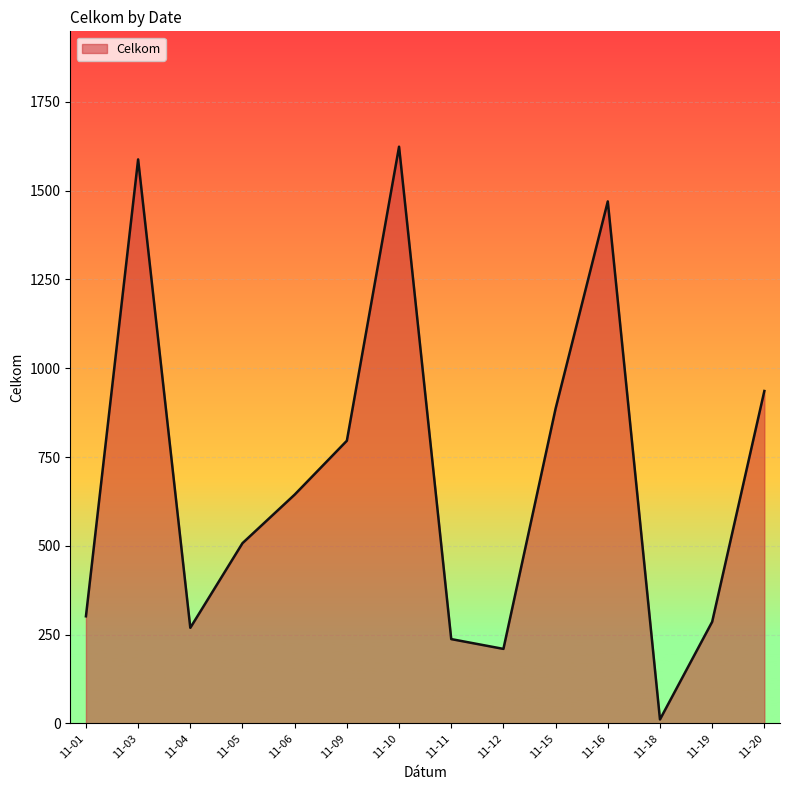

The value at 11-19 is 418.3. True or false?

False